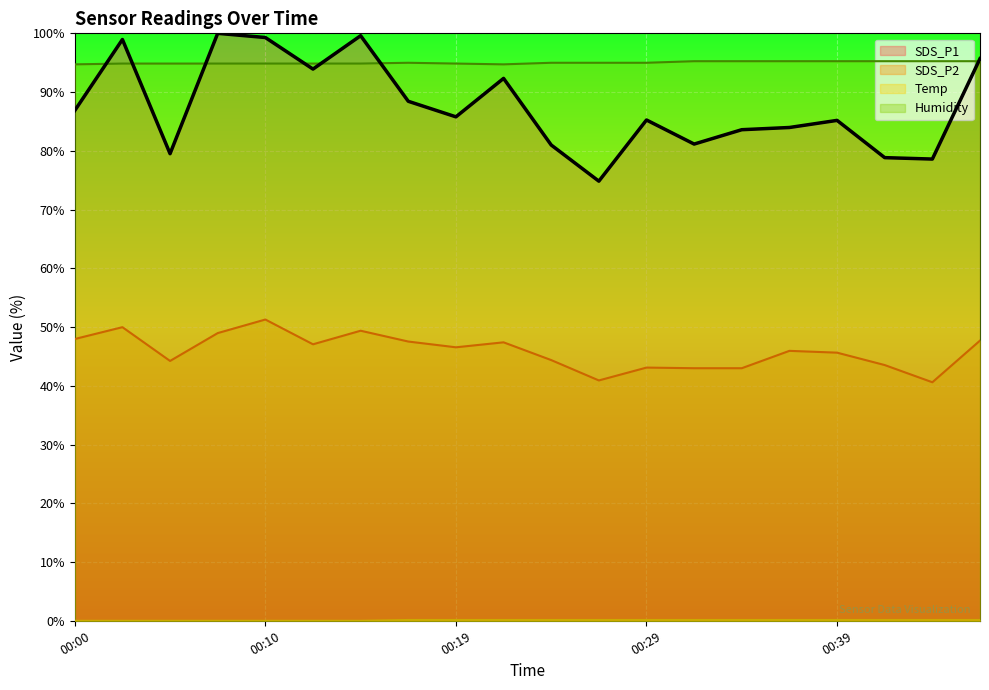

Which series has the largest total across all categories?

Humidity